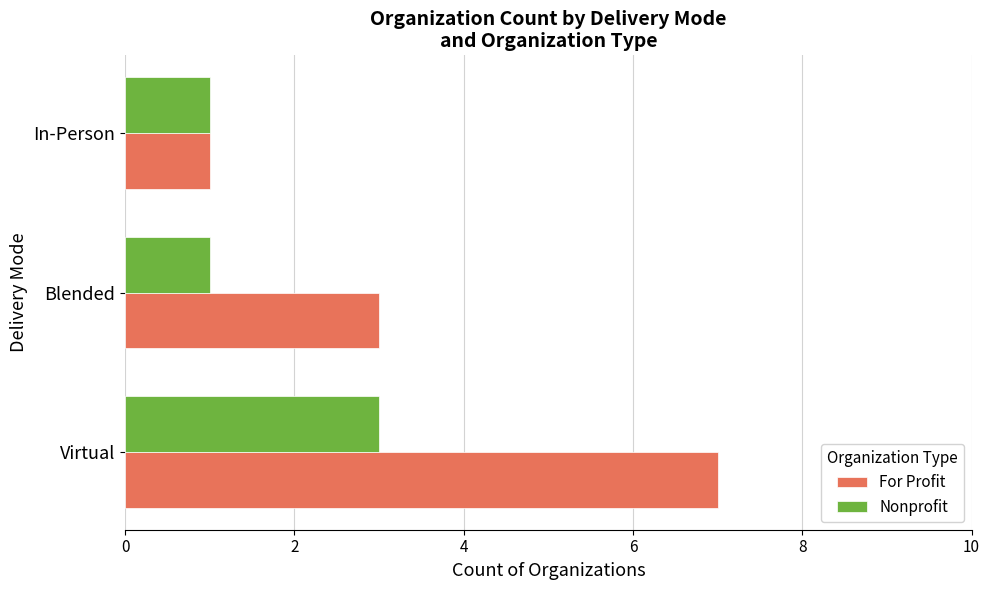

The value of Nonprofit at Virtual is 5. True or false?

False